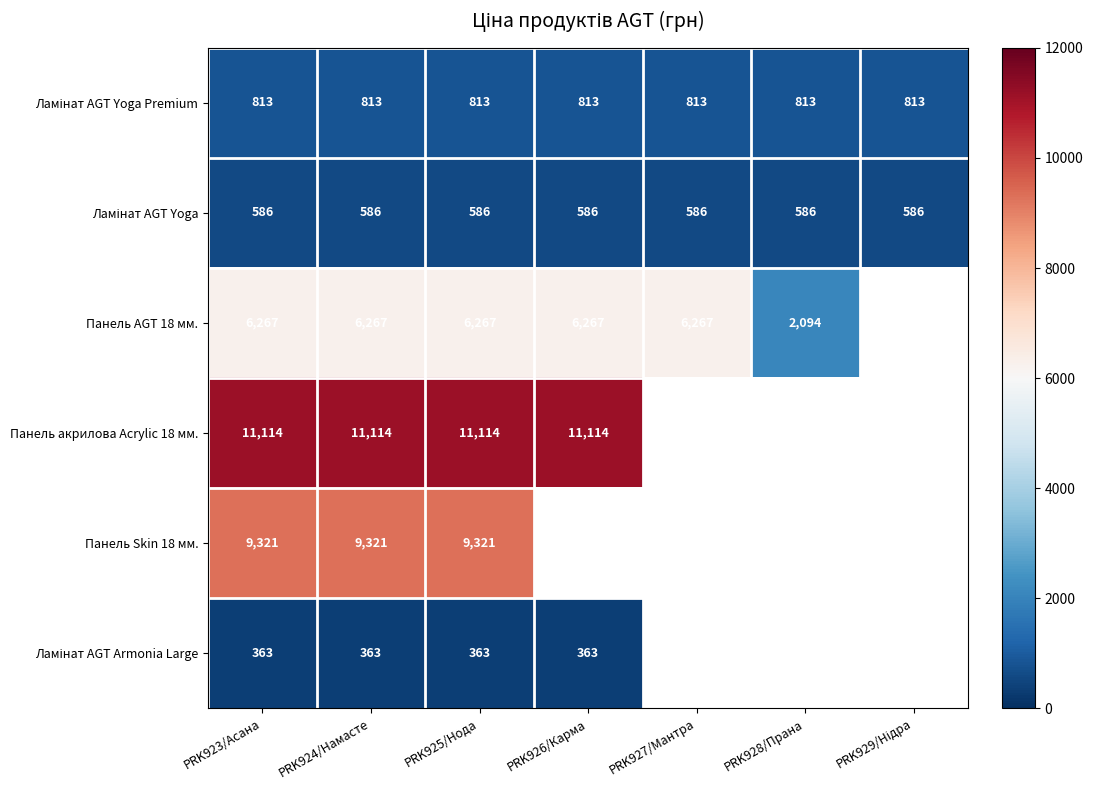

Is the value of Панель Skin 18 мм. at PRK923/Асана greater than the value of Панель акрилова Acrylic 18 мм. at PRK923/Асана?

No